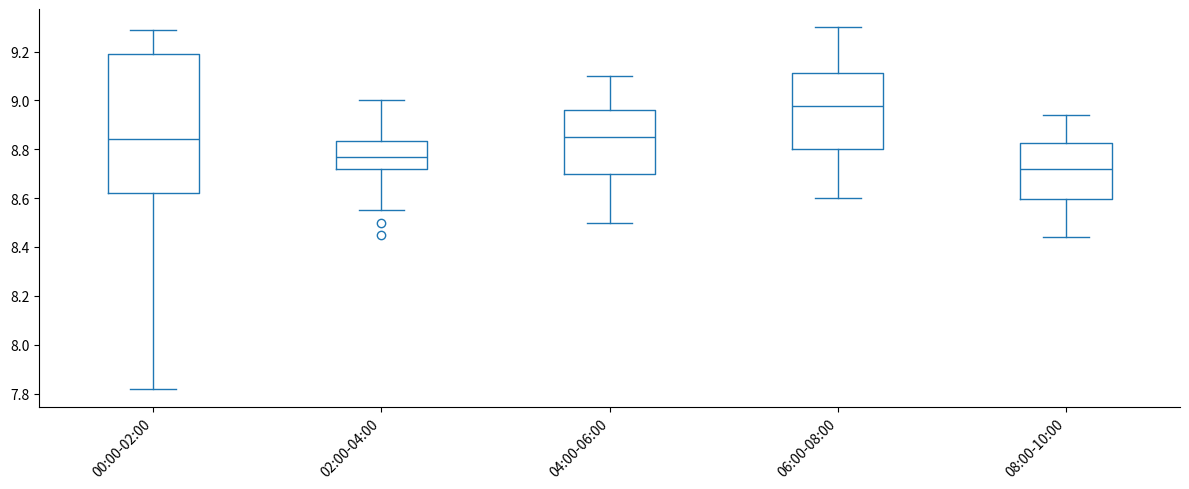

Reading left to right, transcribe this box plot: for each box, give where its median line is, the range the box spans, and where its two whiskers end, as read against the y-axis. The values are not printed on the chart, so give them approximately, as read against the axis.

00:00-02:00: median 8.84, box 8.62 to 9.20, whiskers 7.82 to 9.30
02:00-04:00: median 8.78, box 8.72 to 8.84, whiskers 8.56 to 9.00
04:00-06:00: median 8.86, box 8.70 to 8.96, whiskers 8.50 to 9.10
06:00-08:00: median 8.98, box 8.80 to 9.12, whiskers 8.60 to 9.30
08:00-10:00: median 8.72, box 8.60 to 8.82, whiskers 8.44 to 8.94